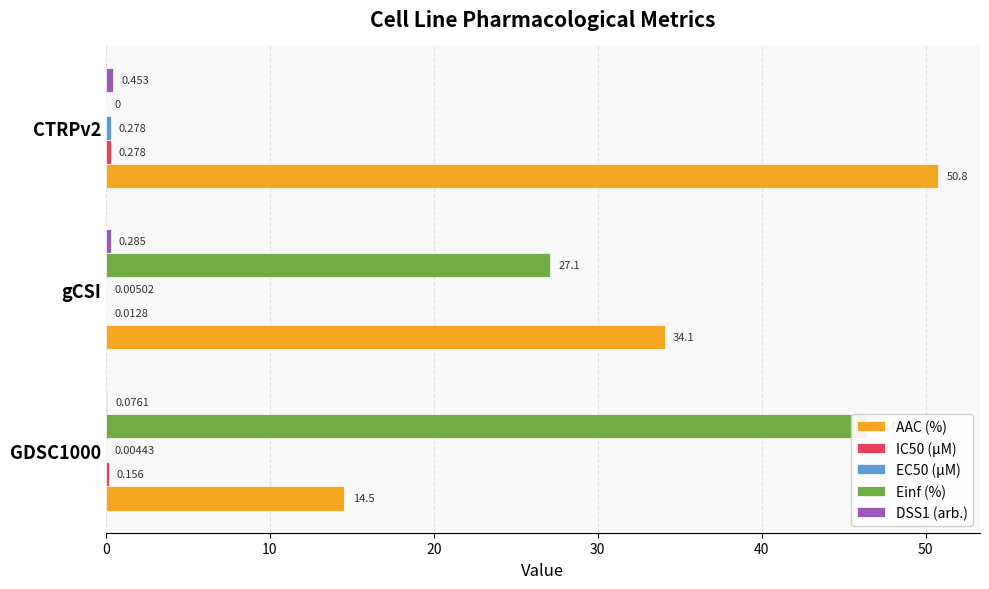

Rank the series at GDSC1000 from highest to lowest value.

Einf (%), AAC (%), IC50 (µM), DSS1 (arb.), EC50 (µM)